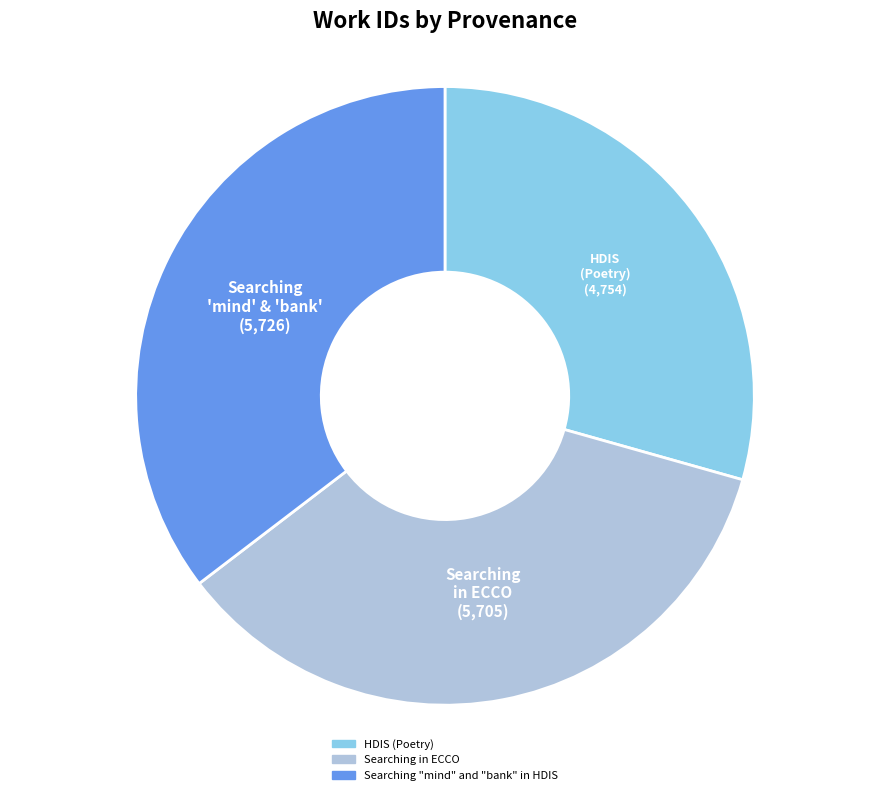

Is it true that Searching "mind" and "bank" in HDIS is 21% of the pie?

False